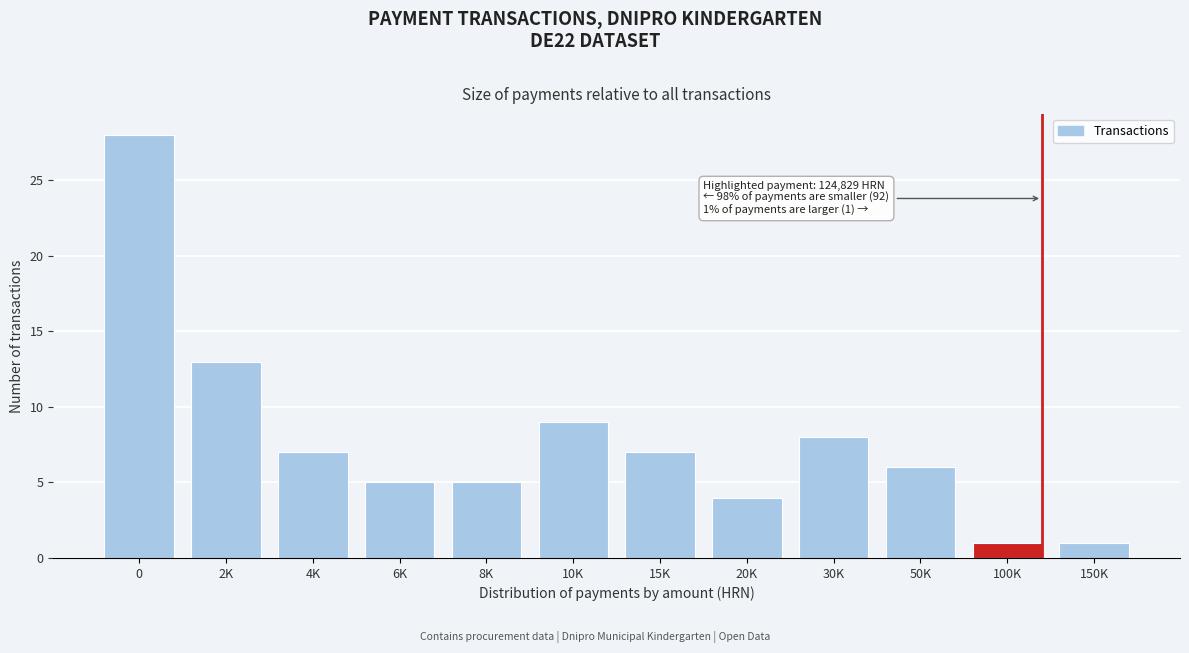

Reading left to right, what are all the values shown in this chart?

0=28	2K=13	4K=7	6K=5	8K=5	10K=9	15K=7	20K=4	30K=8	50K=6	100K=1	150K=1